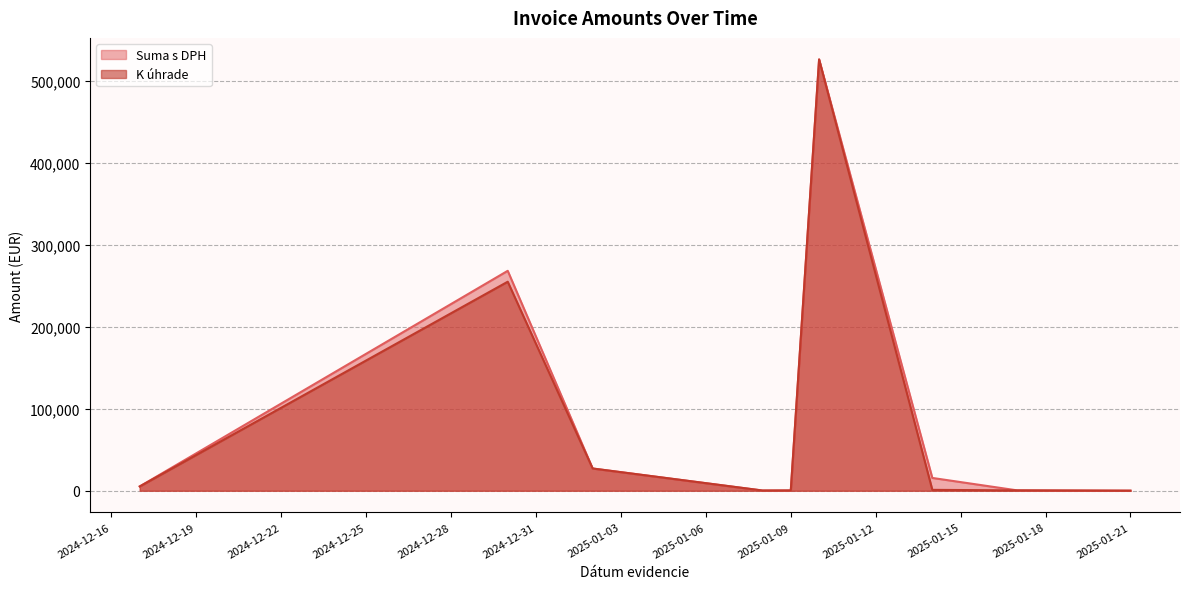

What is the maximum value for K úhrade?

526445.5